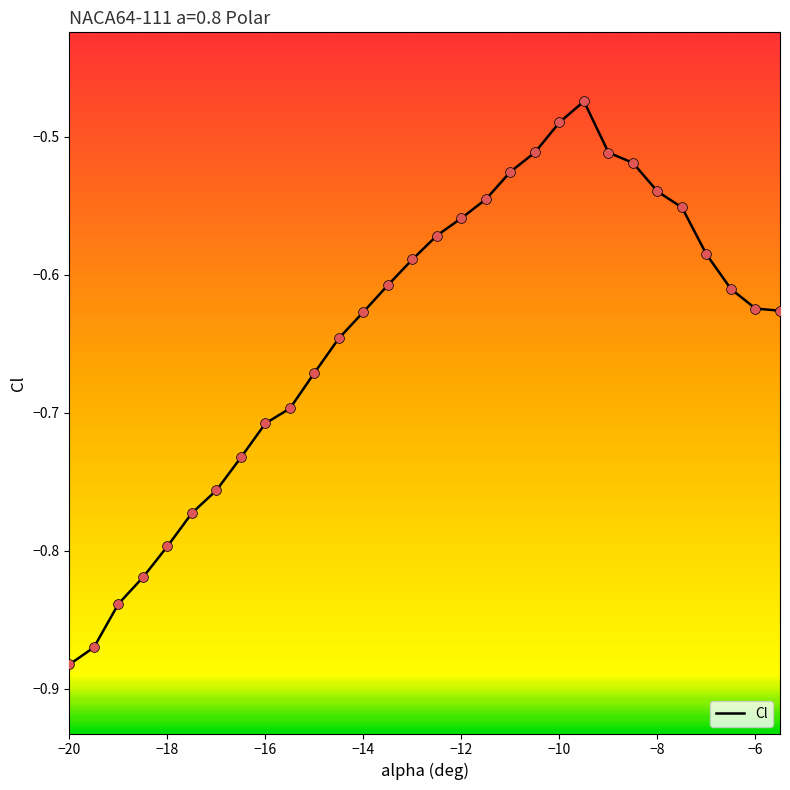

What is the difference between the maximum and minimum values?

0.4